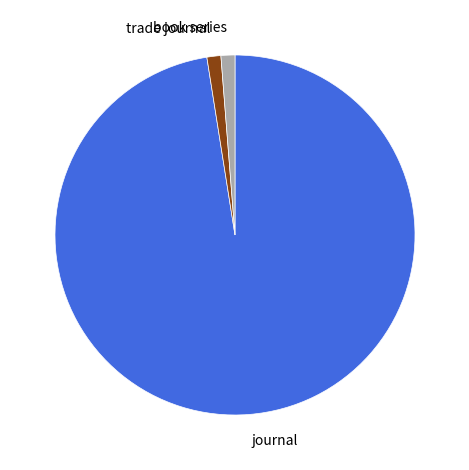

Which slice is the largest?

journal